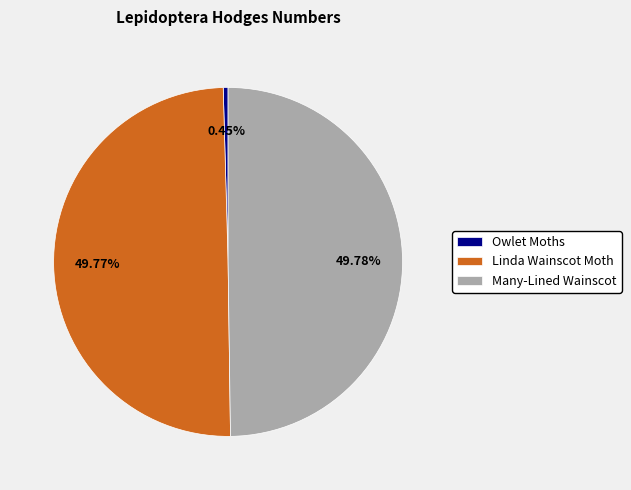

Does Owlet Moths represent more than half of the total?

No